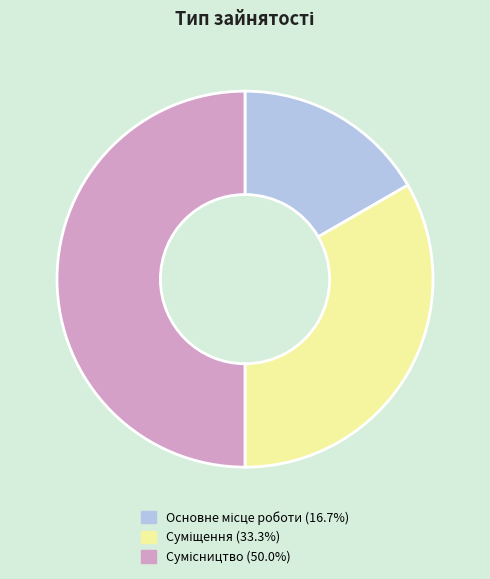

How many slices are in this pie chart?

3